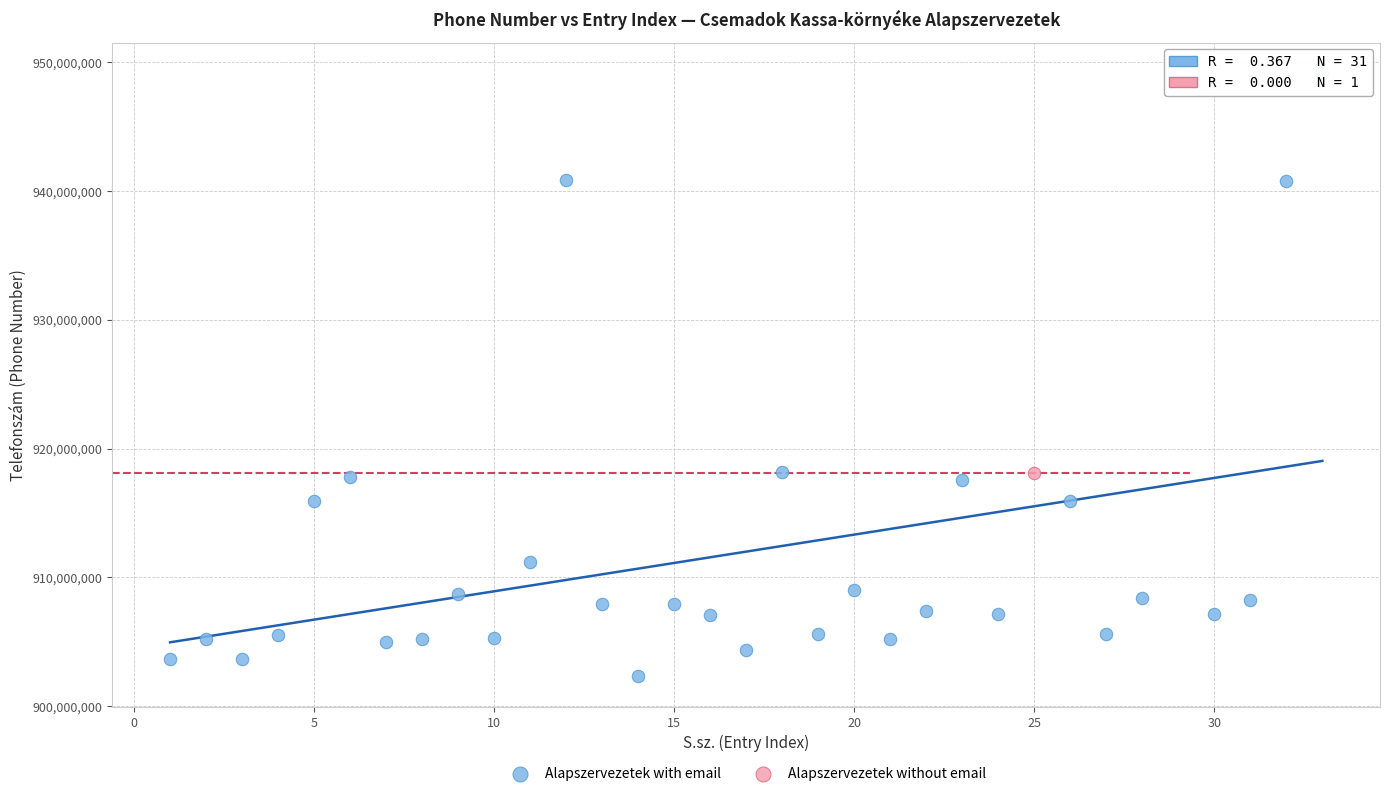

What are all the series names shown in the legend?

Alapszervezetek with email, Alapszervezetek without email